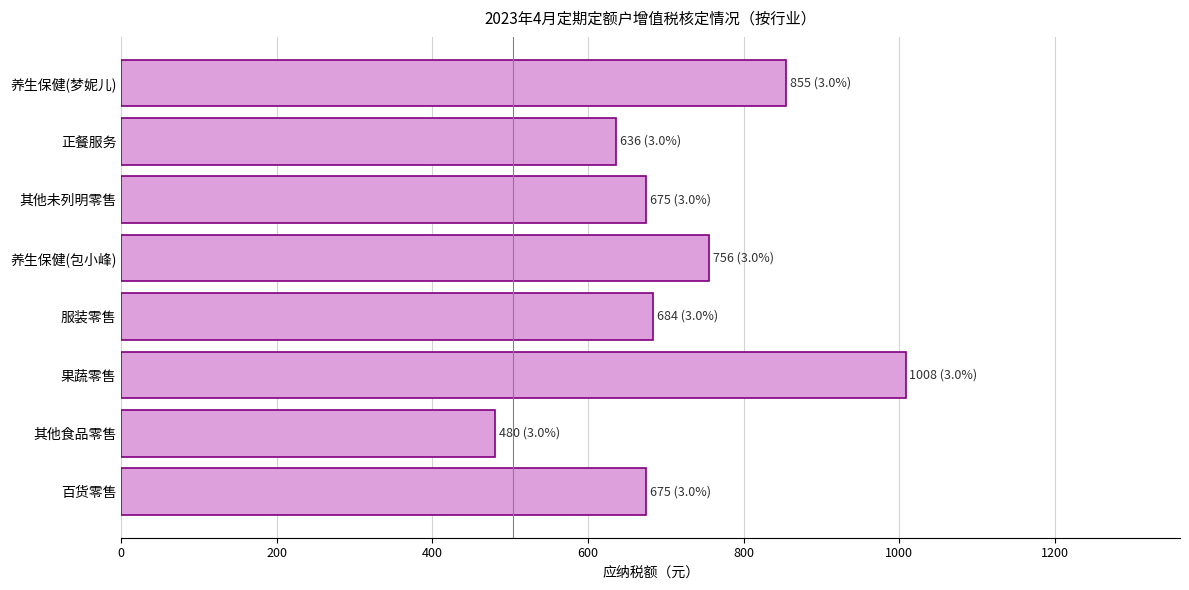

True or false: the data shows 480 at 其他食品零售.

True